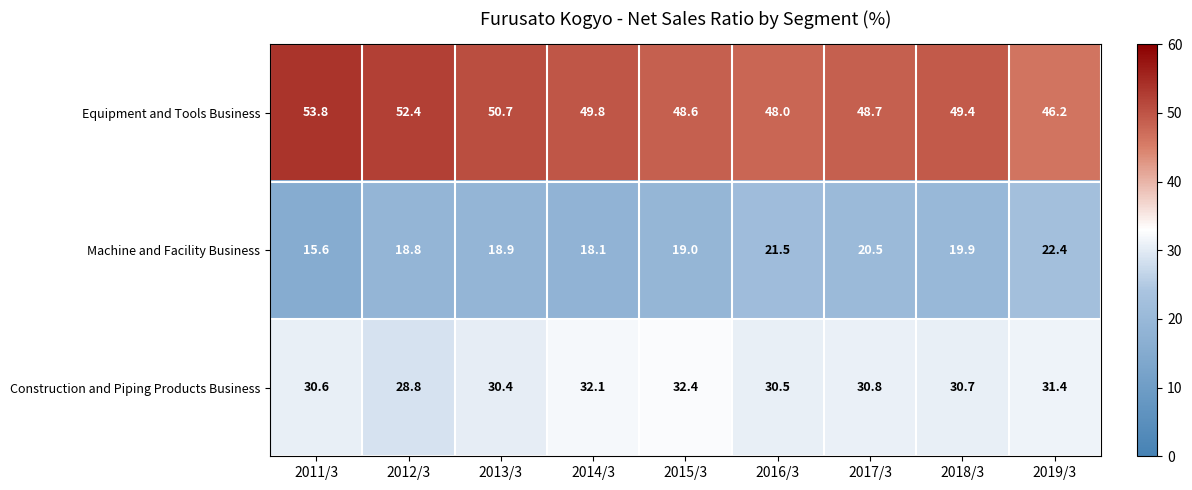

At how many categories does at least one series exceed 34?

9